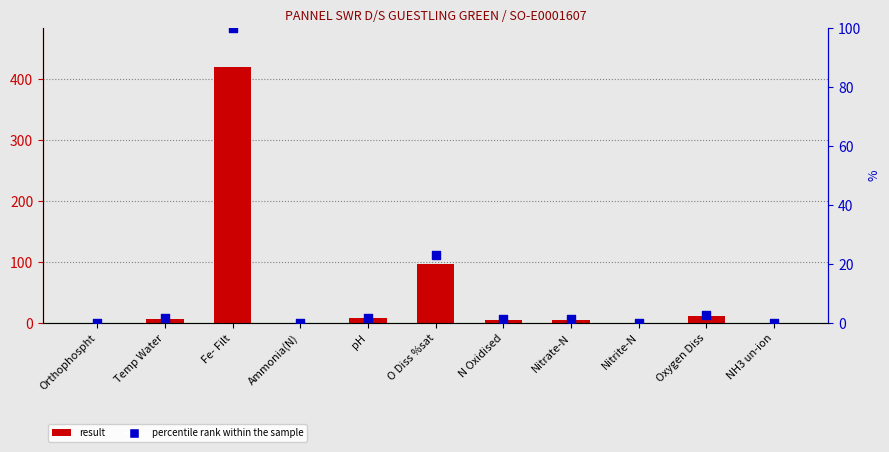

What is the total value across all series at Temp Water?

9.0